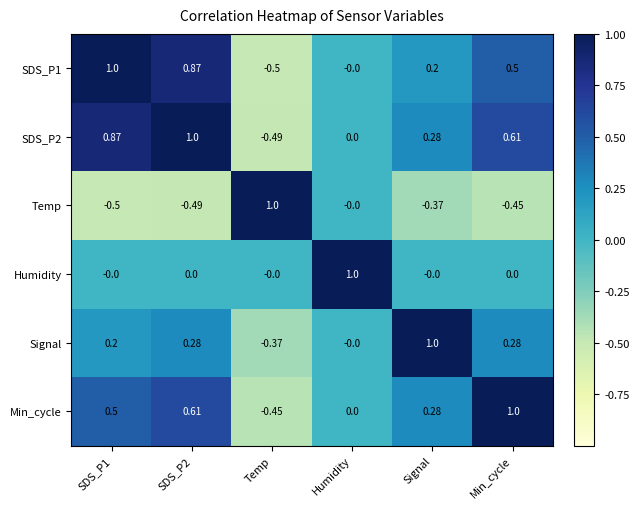

Is the value of SDS_P1 at Min_cycle greater than the value of Temp at SDS_P2?

Yes